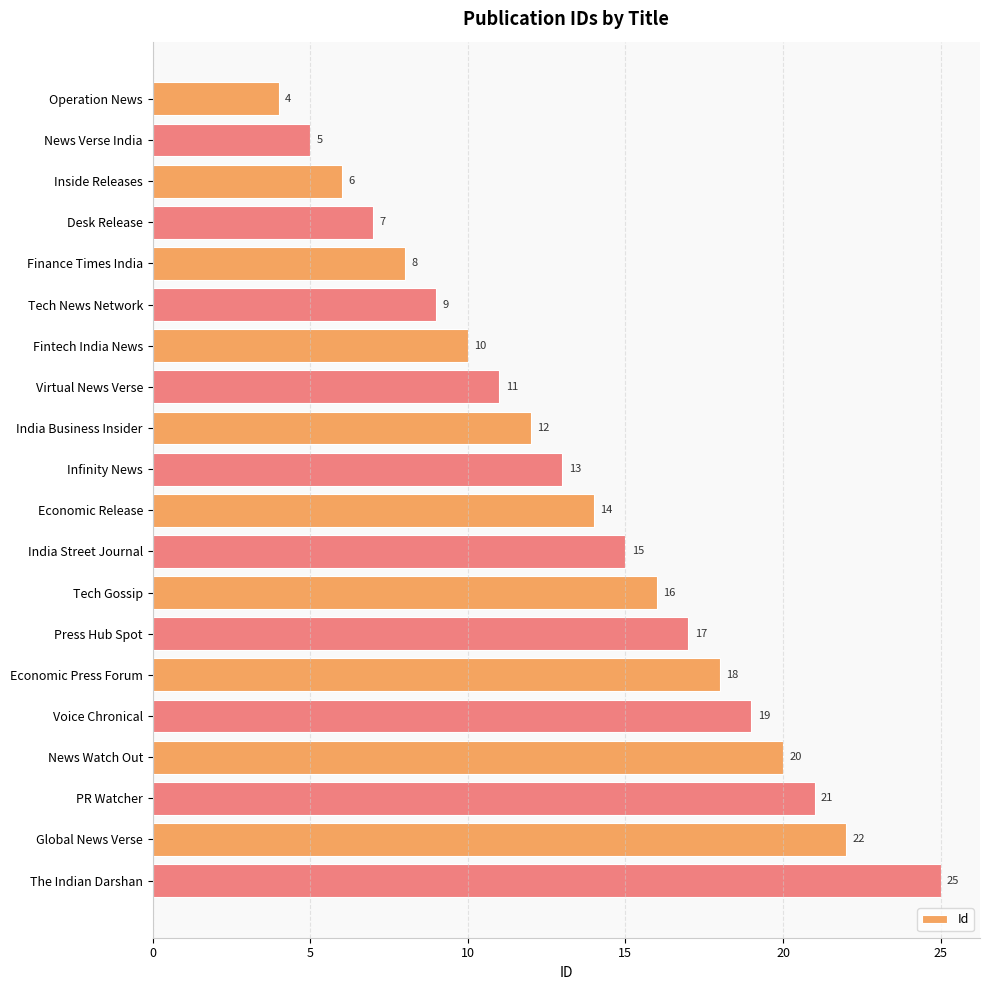

Is it true that the value at Global News Verse is 11?

False